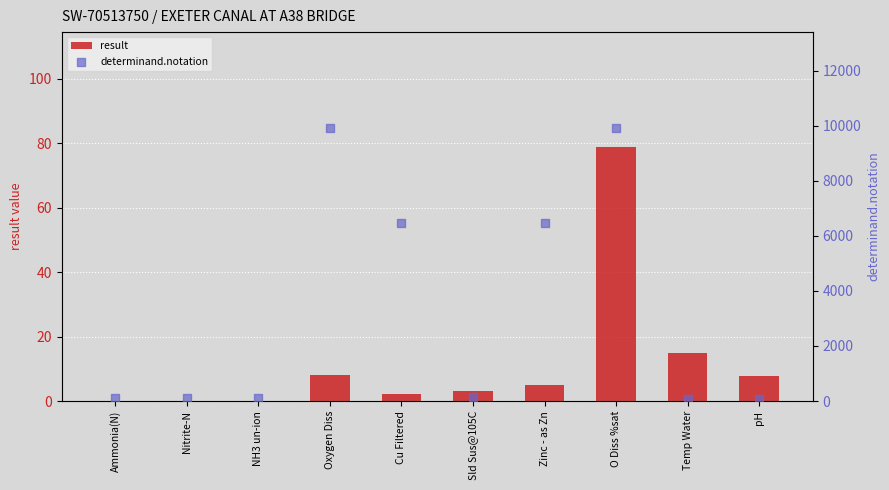

What is the total value across all series at pH?

68.7